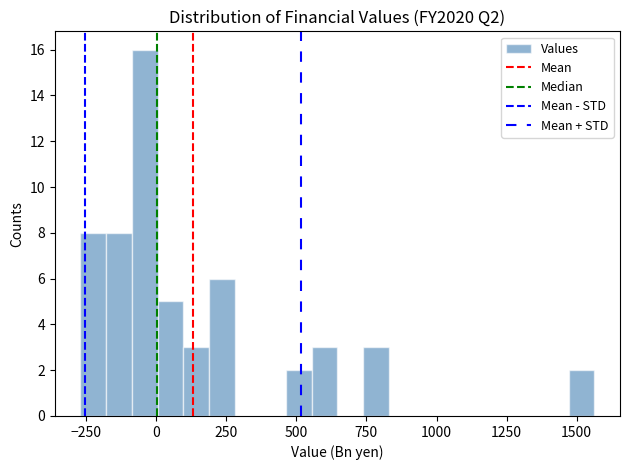

Read against the x-axis, roughly where is the centre of the tallest bar?

-50